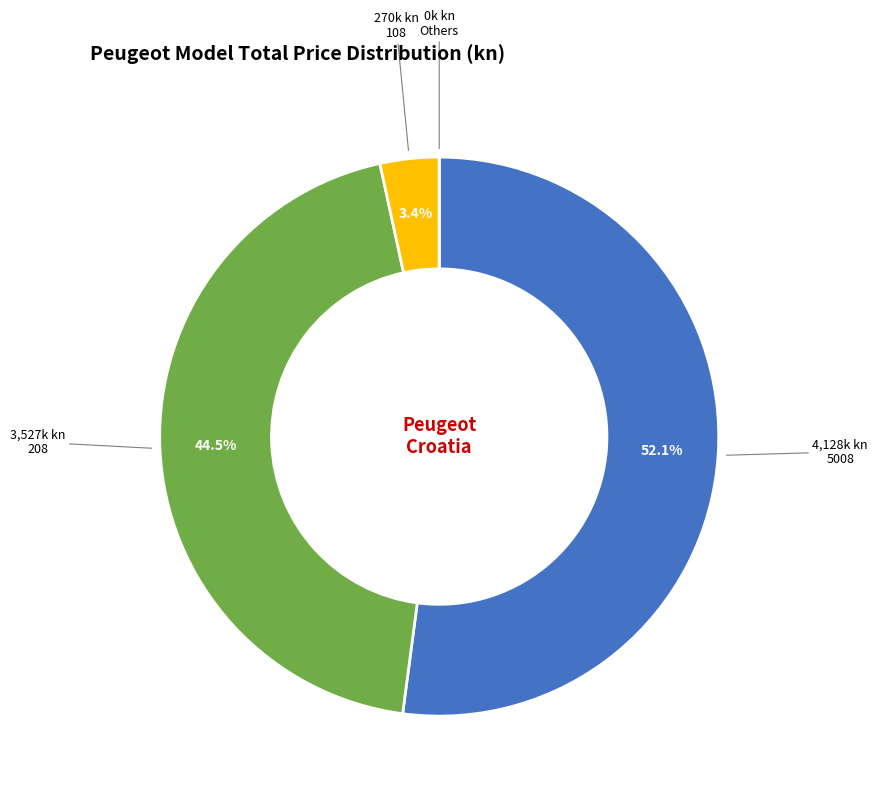

Is there a majority slice in this chart?

Yes